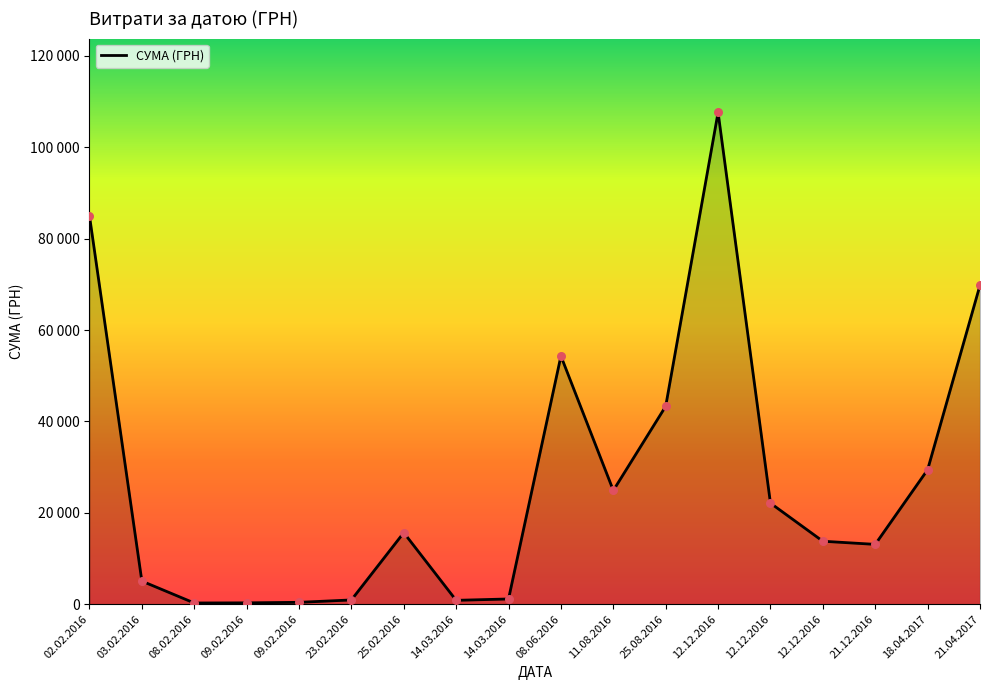

Between 03.02.2016 and 12.12.2016, which is larger?

12.12.2016